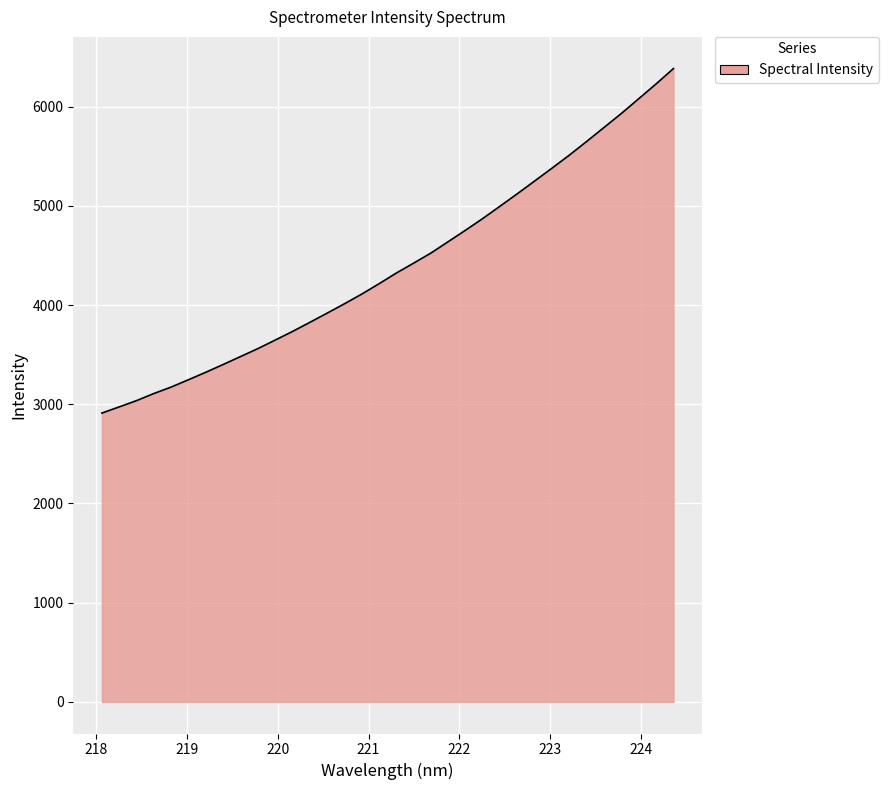

What is the smallest value displayed?

2911.2